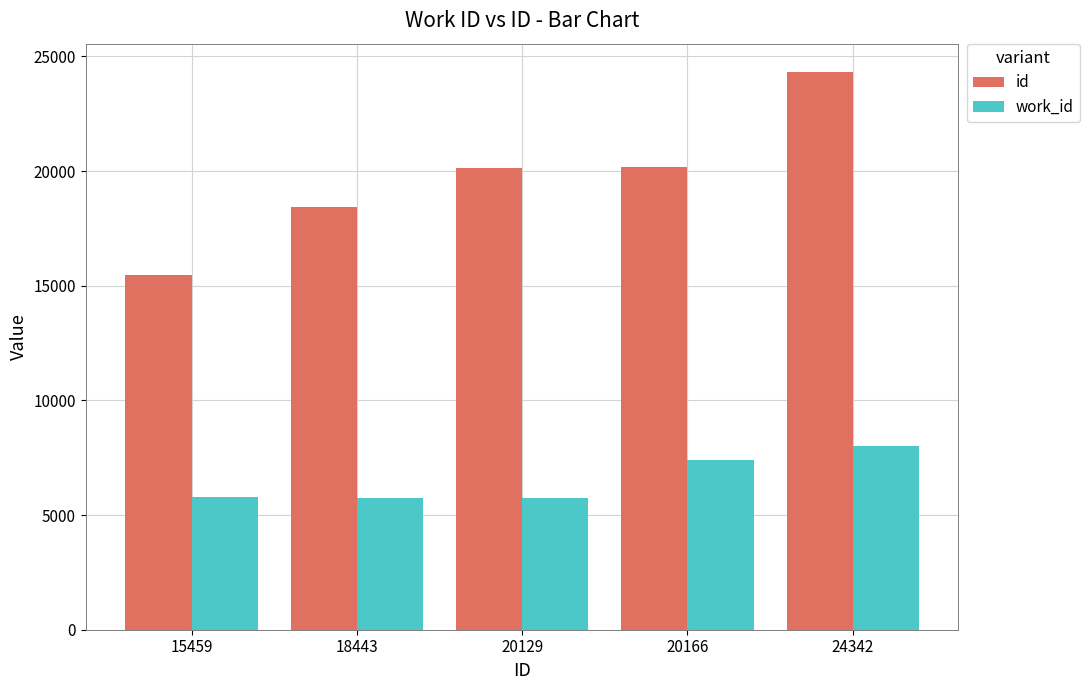

Which series has the widest spread of values?

id